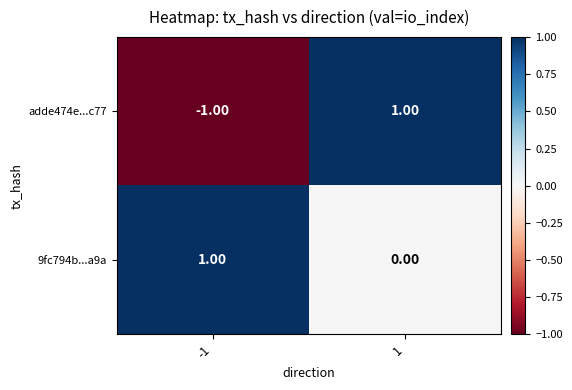

What is the difference between the highest and lowest values at 1?

1